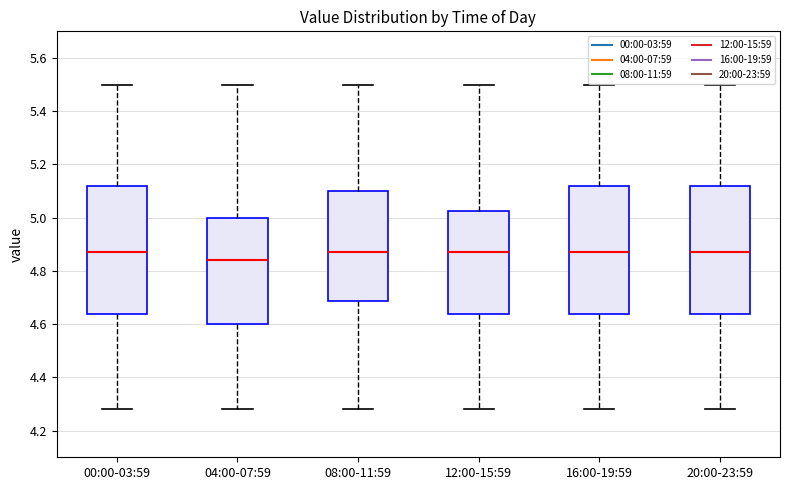

Where is the lower edge of the box for 04:00-07:59 on the y-axis? The values are not printed on the chart, so give them approximately, as read against the axis.

4.60